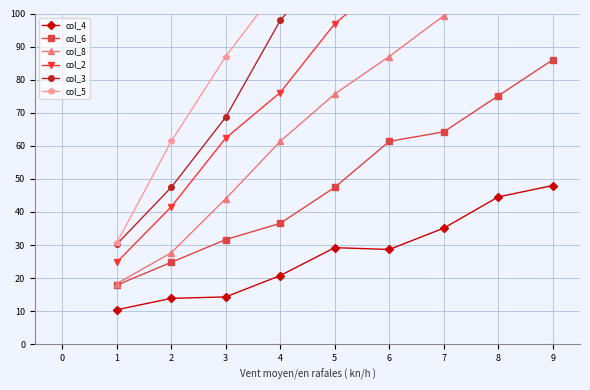

True or false: col_3 and col_6 intersect in this chart.

False